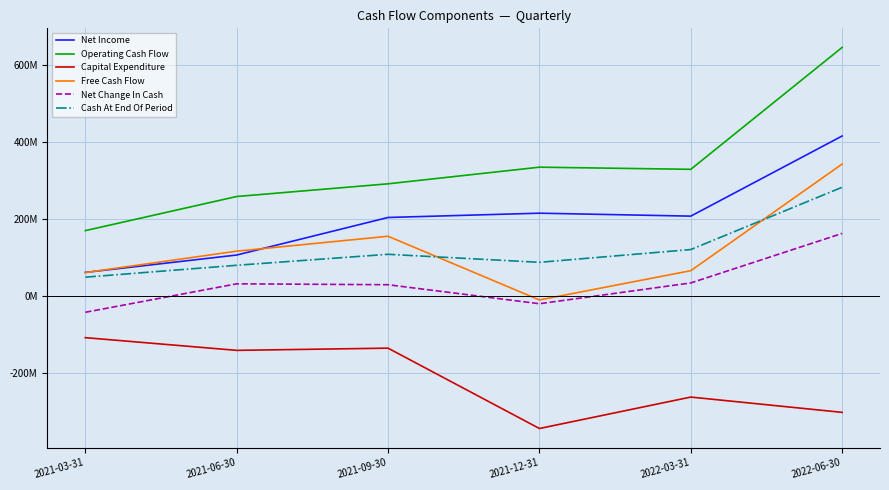

True or false: Net Change In Cash has more than 0 points higher than both neighbors.

True